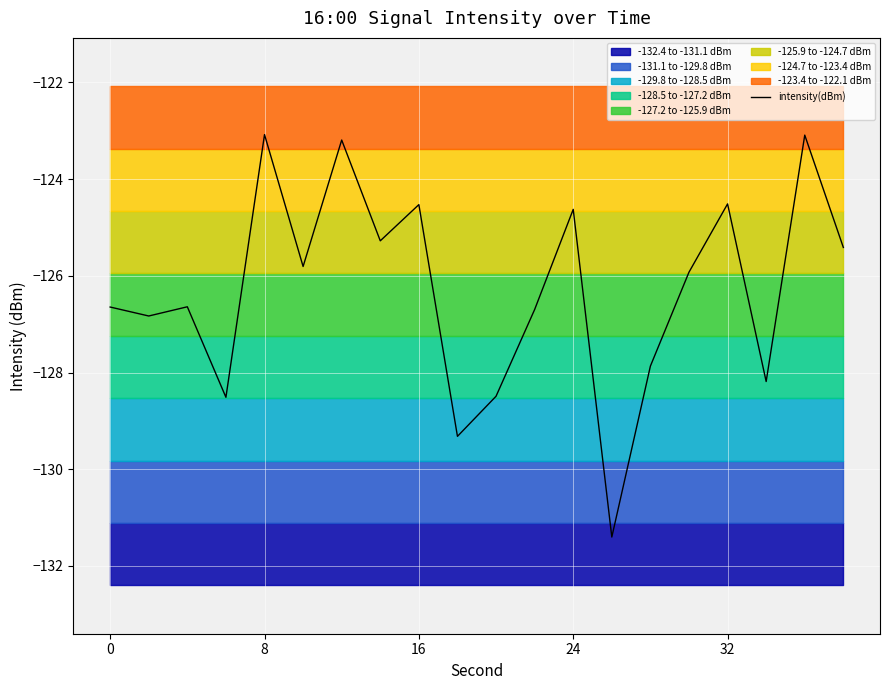

At which label does intensity(dBm) first exceed -125?

8